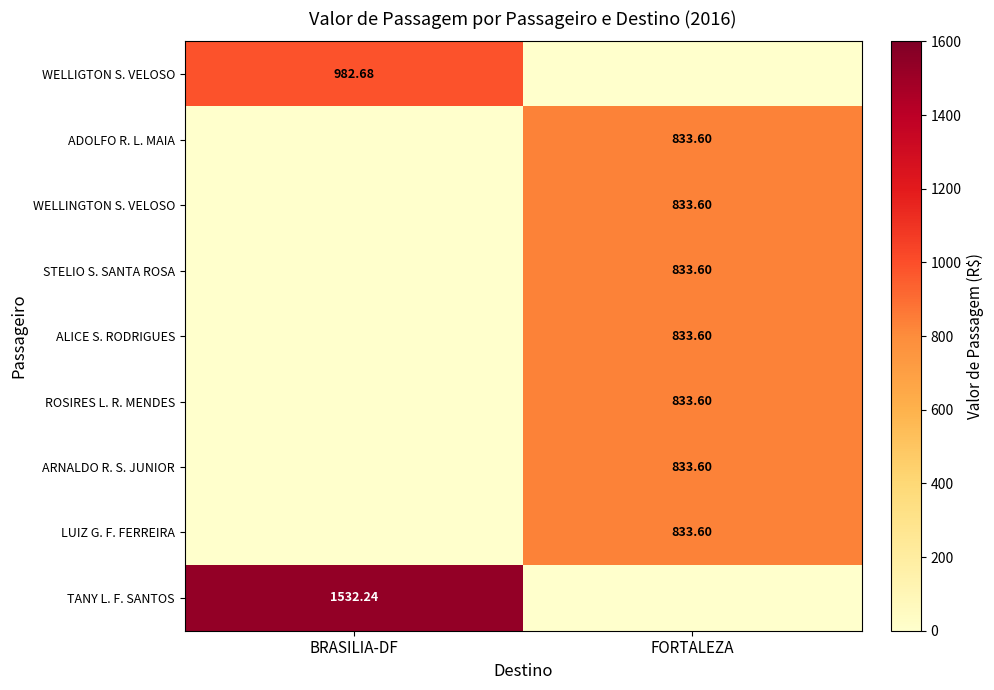

At which category does the chart reach its peak across all series?

BRASILIA-DF